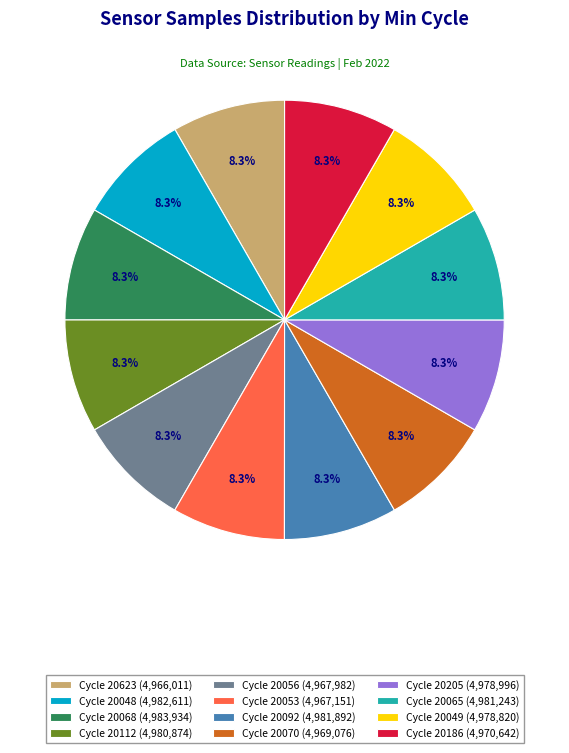

Does any single category account for the majority?

No